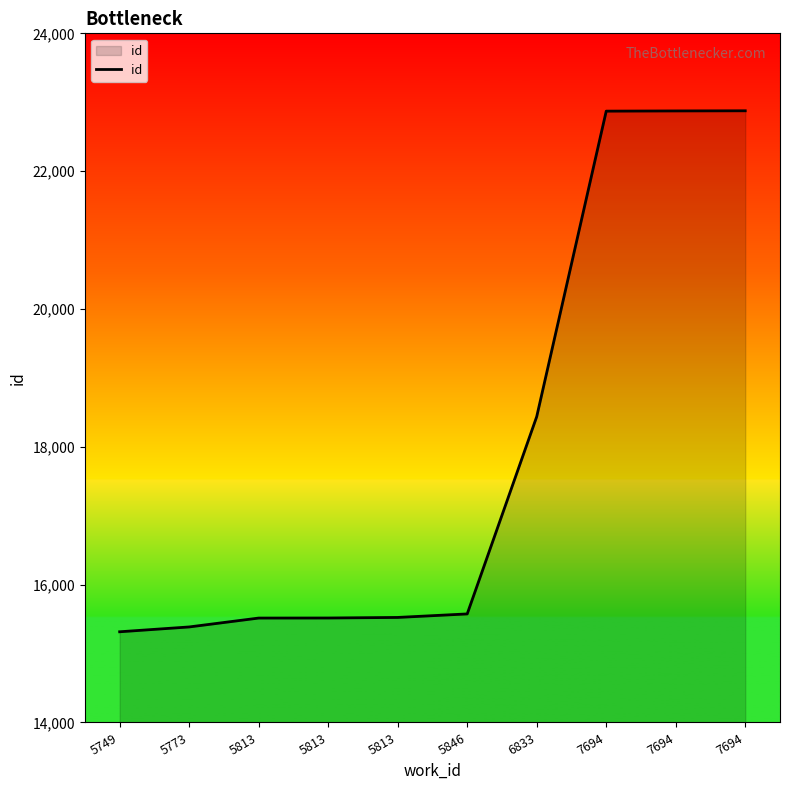

What is the change in value from 5813 to 5846?

+60